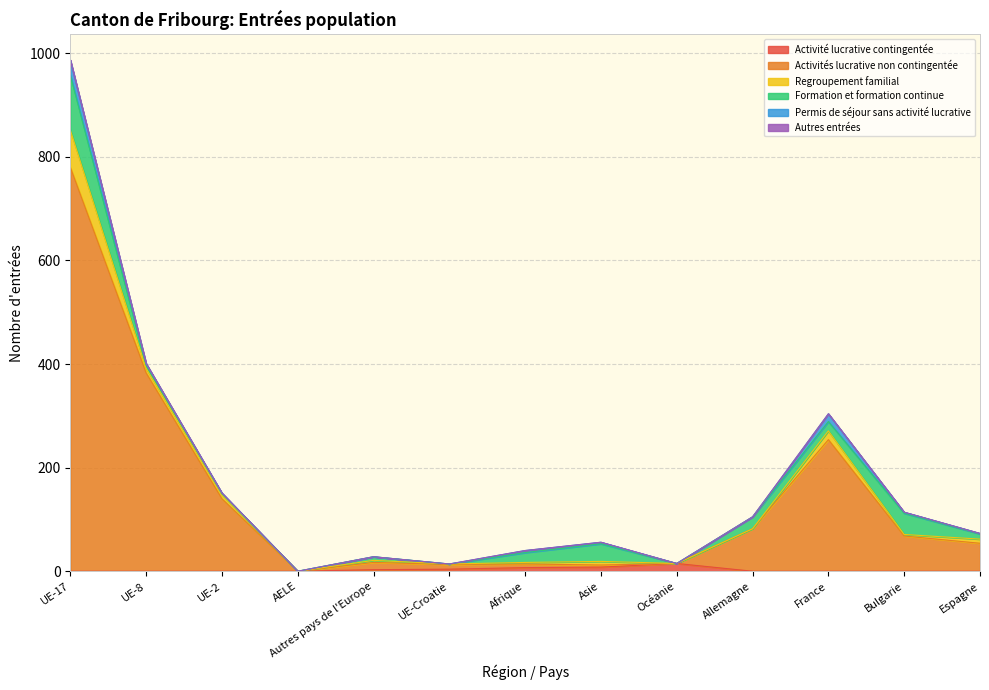

Which series changed the most between UE-17 and Bulgarie?

Activités lucrative non contingentée